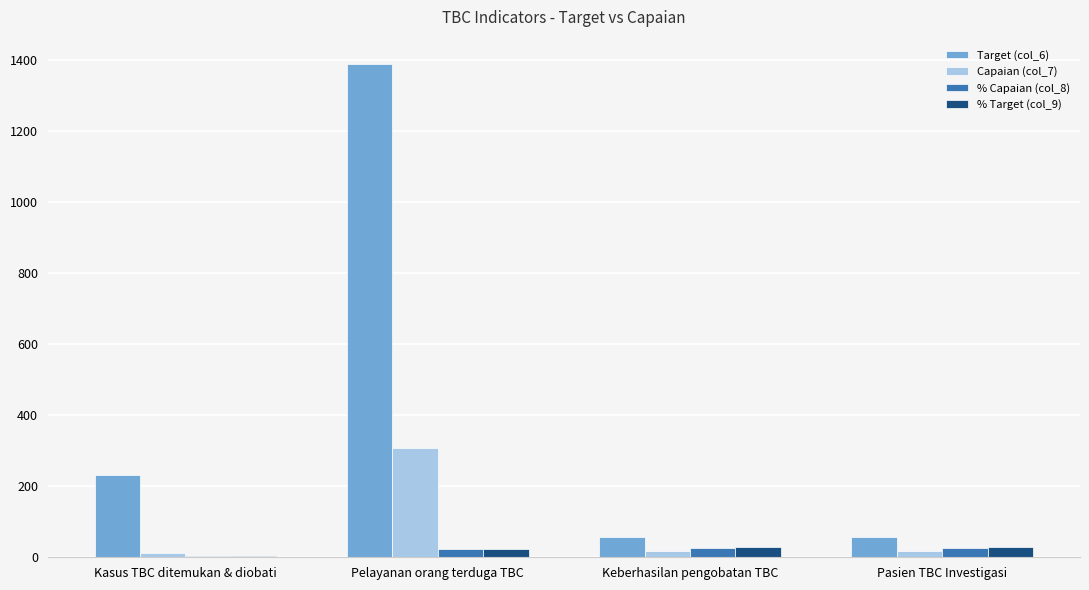

At which category is the sum across all series the highest?

Pelayanan orang terduga TBC